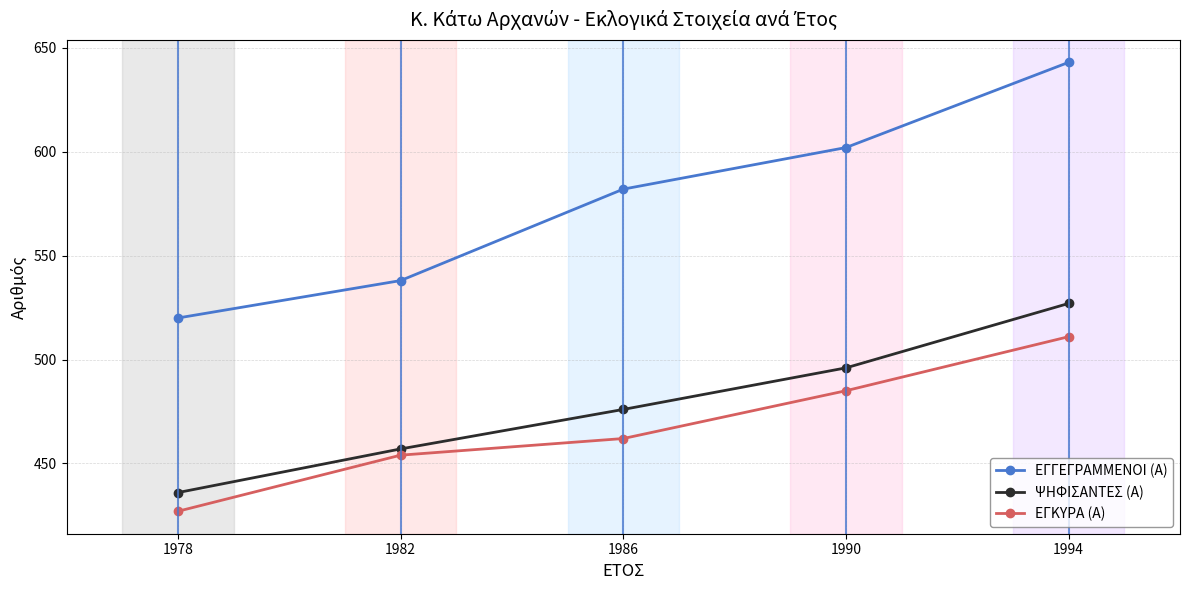

Reading left to right, extract all data points from this chart.

ΕΓΓΕΓΡΑΜΜΕΝΟΙ (Α): 1978=520	1982=538	1986=582	1990=602	1994=643
ΨΗΦΙΣΑΝΤΕΣ (Α): 1978=436	1982=457	1986=476	1990=496	1994=527
ΕΓΚΥΡΑ (Α): 1978=427	1982=454	1986=462	1990=485	1994=511